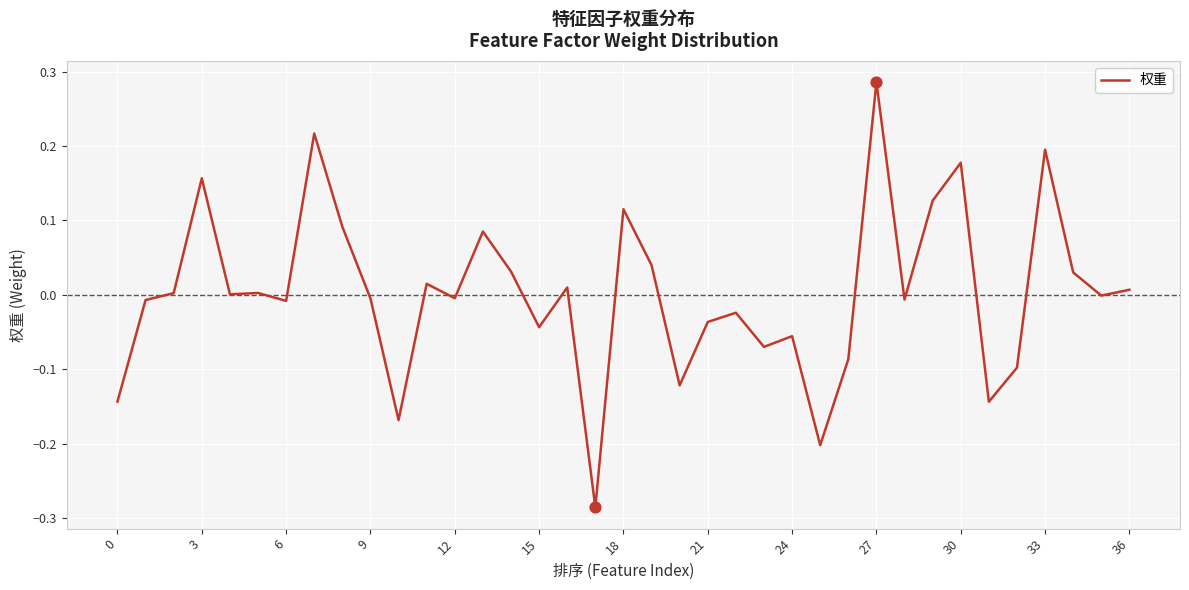

What is the difference between the maximum and minimum values?

0.6